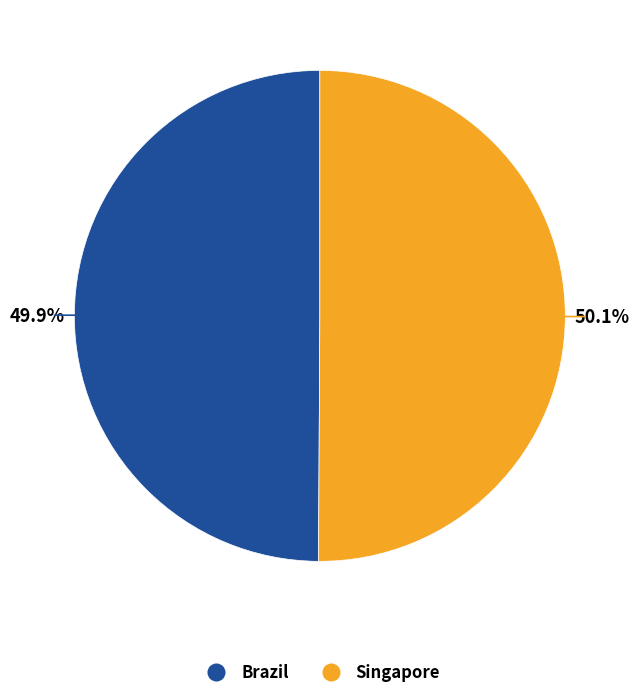

What portion of the pie excludes Brazil?

50.1%